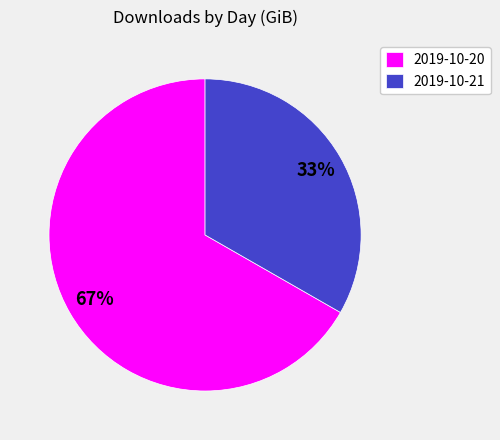

What percentage is the 2019-10-20 slice, to the nearest percent?

67%